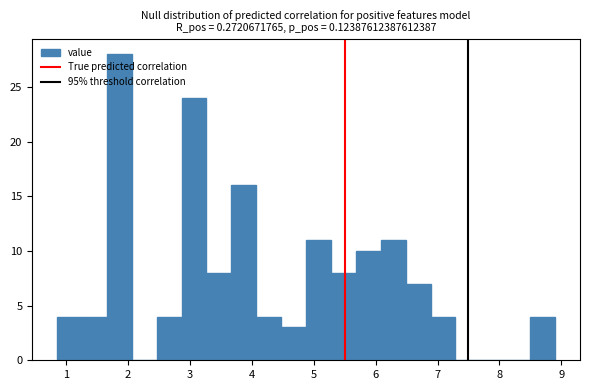

Reading left to right, list every bar in this chart as the range it spans on the x-axis followed by its height. Neither the bar edges nor the heights are printed on the chart, so give them approximately, as read against the axes.

0.9 to 1.3: 4
1.3 to 1.7: 4
1.7 to 2.1: 28
2.1 to 2.5: 0
2.5 to 2.9: 4
2.9 to 3.3: 24
3.3 to 3.7: 8
3.7 to 4.1: 16
4.1 to 4.5: 4
4.5 to 4.9: 3
4.9 to 5.3: 11
5.3 to 5.7: 8
5.7 to 6.1: 10
6.1 to 6.5: 11
6.5 to 6.9: 7
6.9 to 7.3: 4
7.3 to 7.7: 0
7.7 to 8.1: 0
8.1 to 8.5: 0
8.5 to 8.9: 4